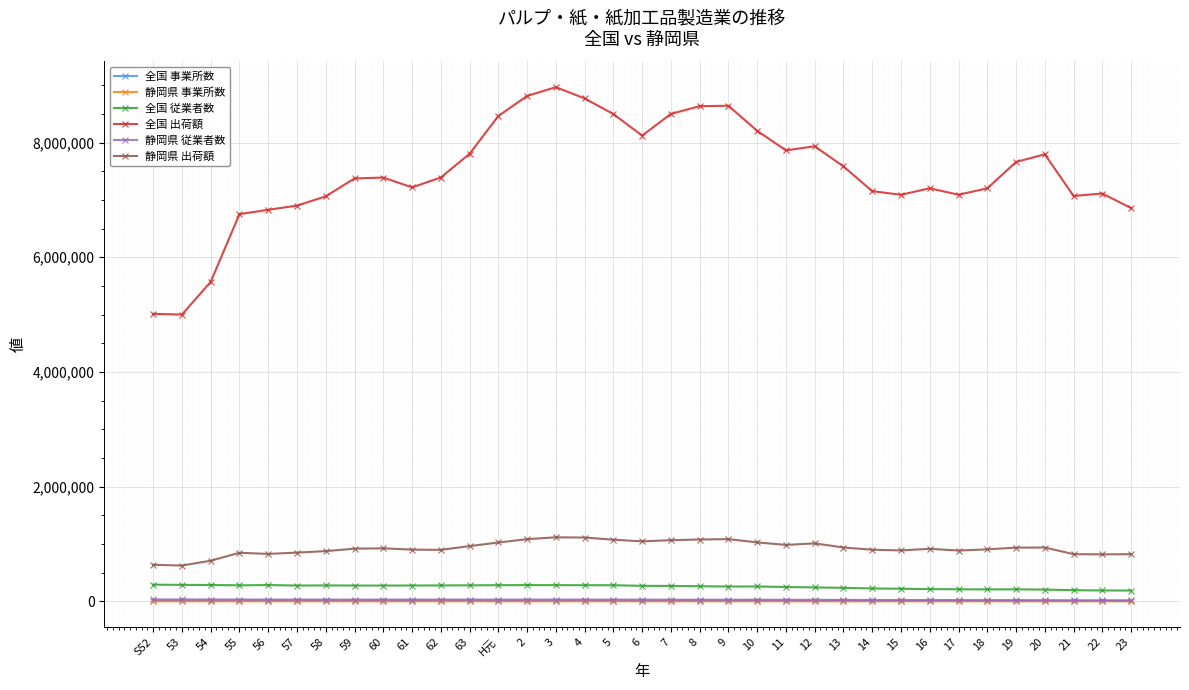

Does the chart display data point markers on the line(s)?

Yes